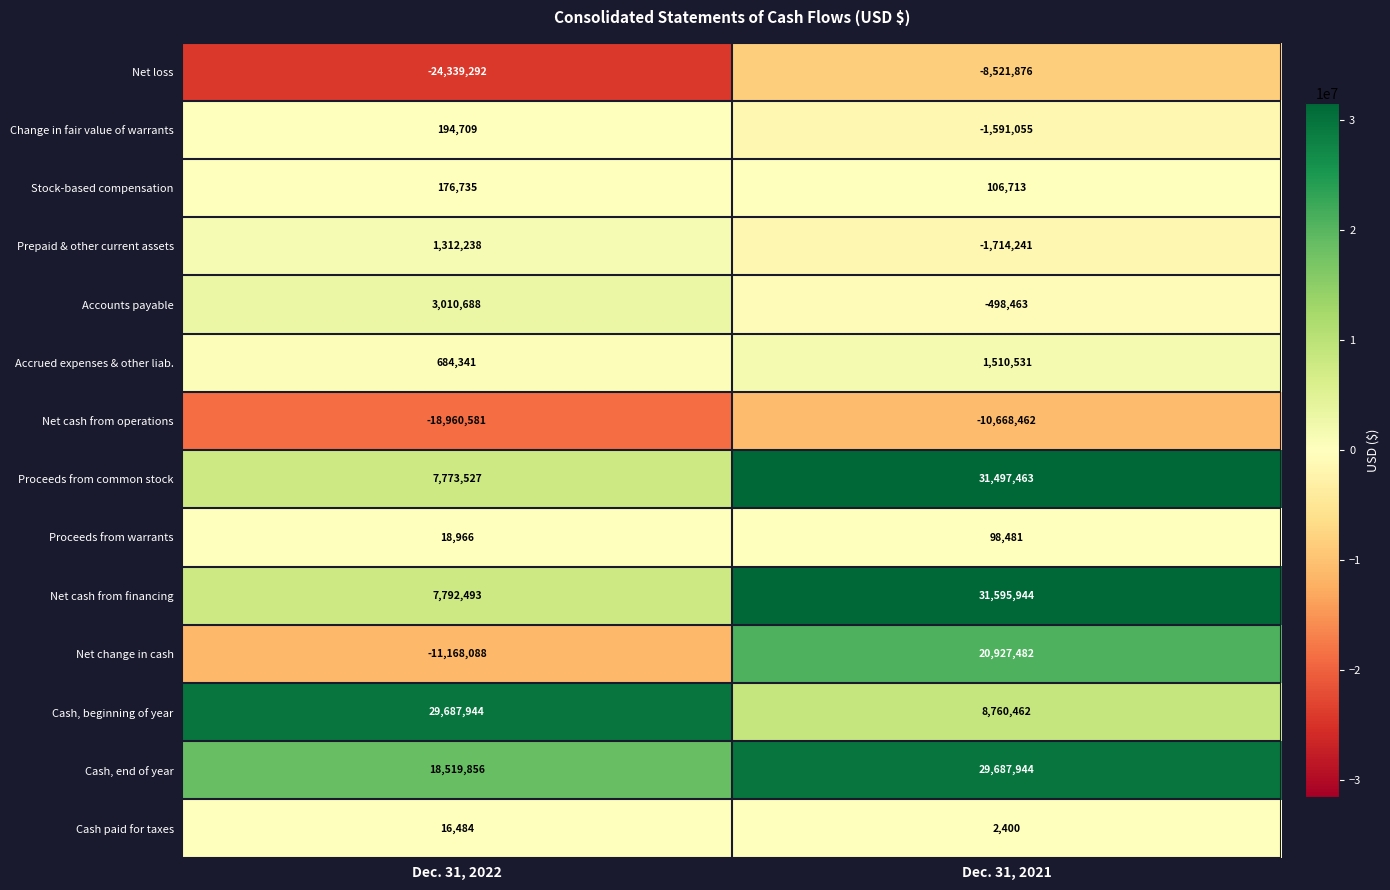

Which label corresponds to the smallest value in the chart?

Dec. 31, 2022